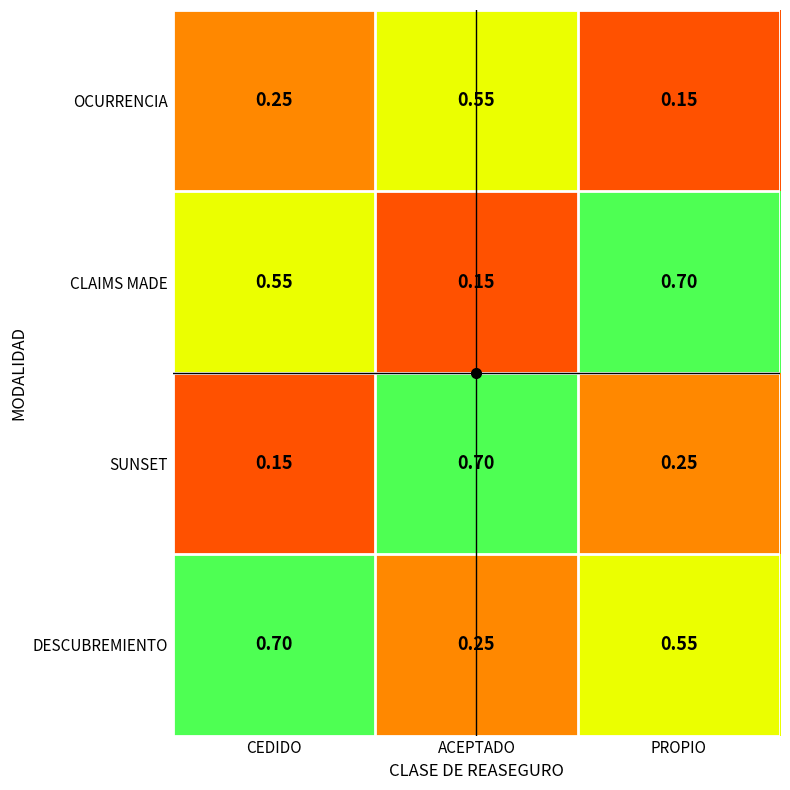

At how many categories does at least one series exceed 0?

3